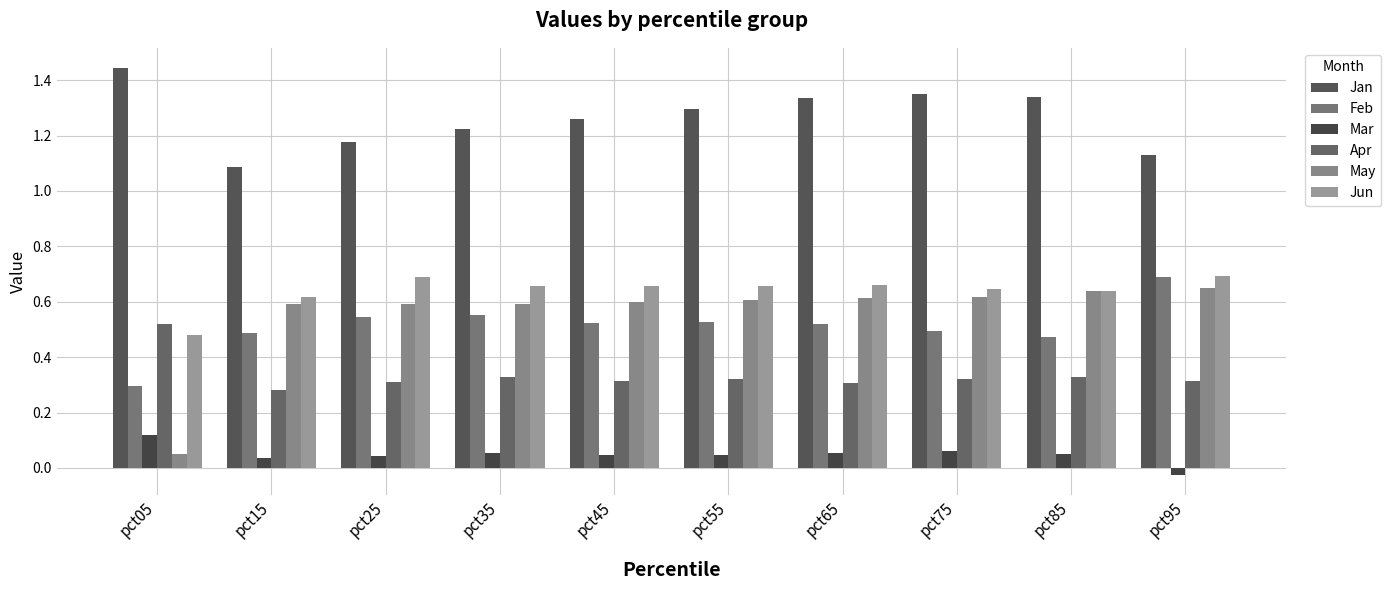

At which category is the sum across all series the highest?

pct65